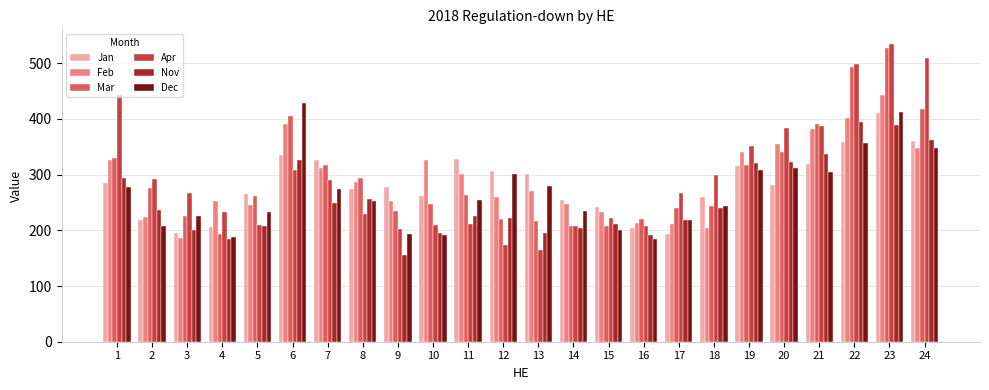

Which category has the highest value in the Apr series?

23